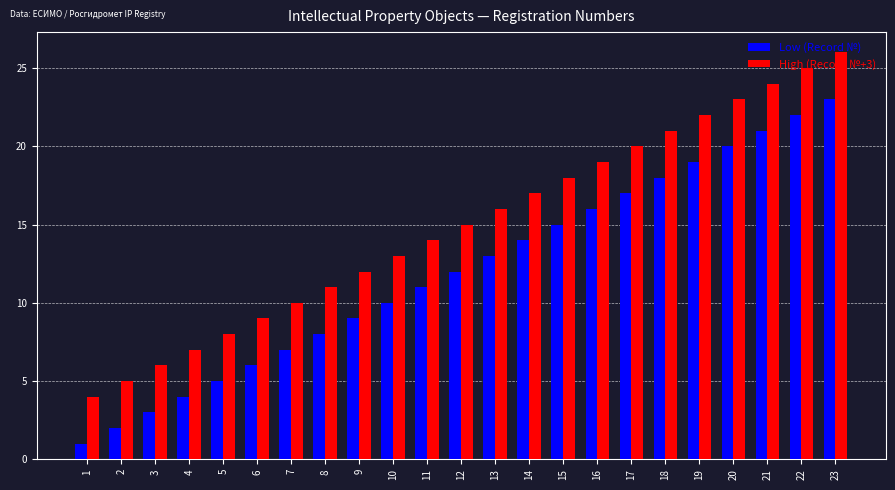

Rank the series by their maximum value, from lowest to highest.

Low (Record №), High (Record №+3)